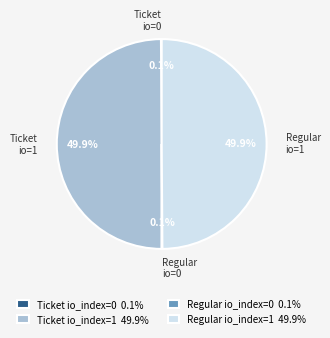

Combined, do Ticket io_index=1 49.9% and Regular io_index=1 49.9% account for over 50%?

Yes